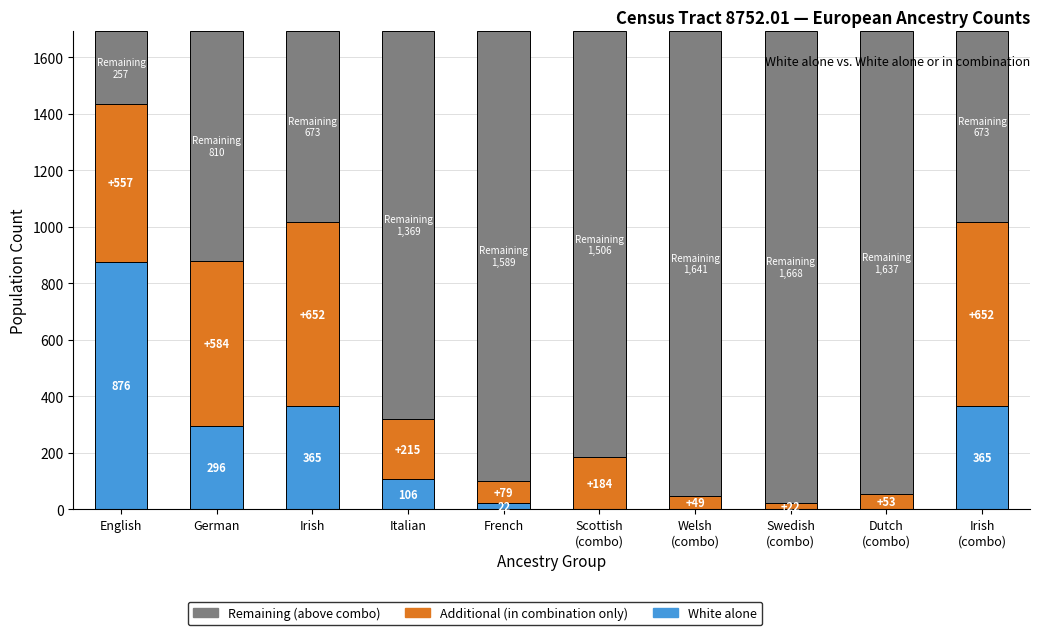

Are the bars horizontal?

No